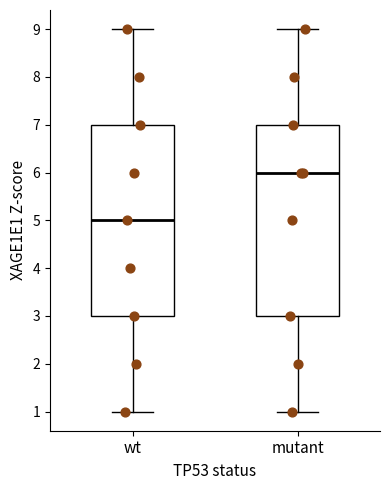

Reading left to right, transcribe this box plot: for each box, give where its median line is, the range the box spans, and where its two whiskers end, as read against the y-axis. The values are not printed on the chart, so give them approximately, as read against the axis.

wt: median 5, box 3 to 7, whiskers 1 to 9
mutant: median 6, box 3 to 7, whiskers 1 to 9